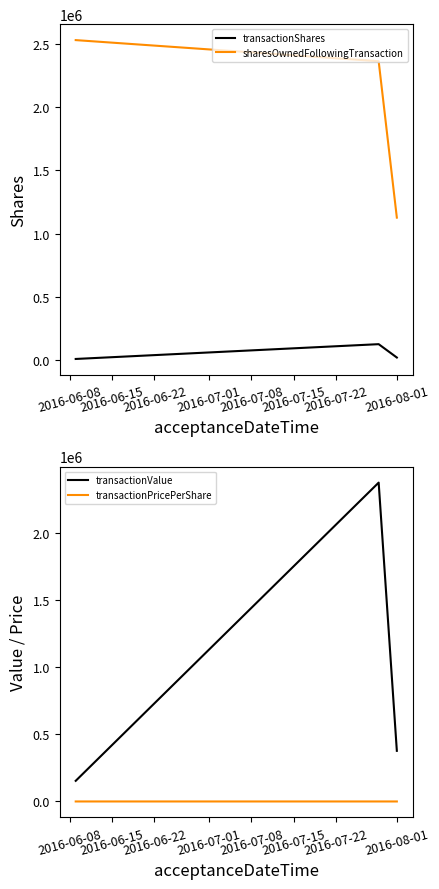

The value of transactionValue at 2016-06-15 is 4137449.5. True or false?

False